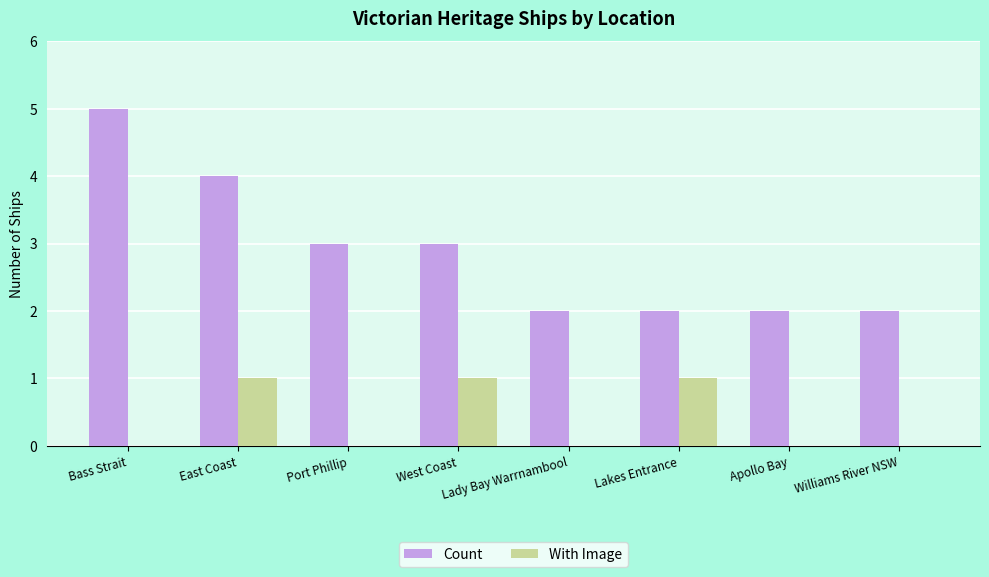

What is the difference between the With Image values at Lady Bay Warrnambool and Lakes Entrance?

1